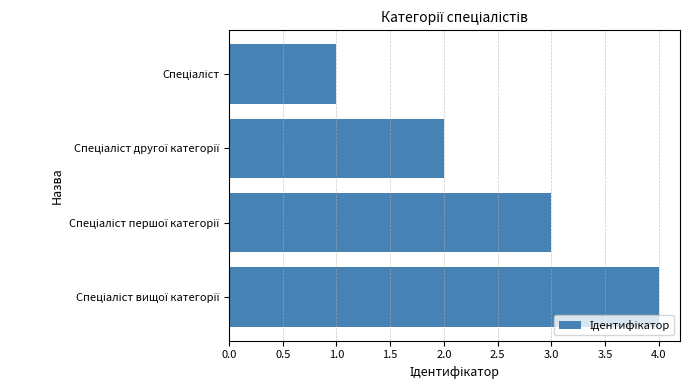

What is the difference between the maximum and minimum values?

3